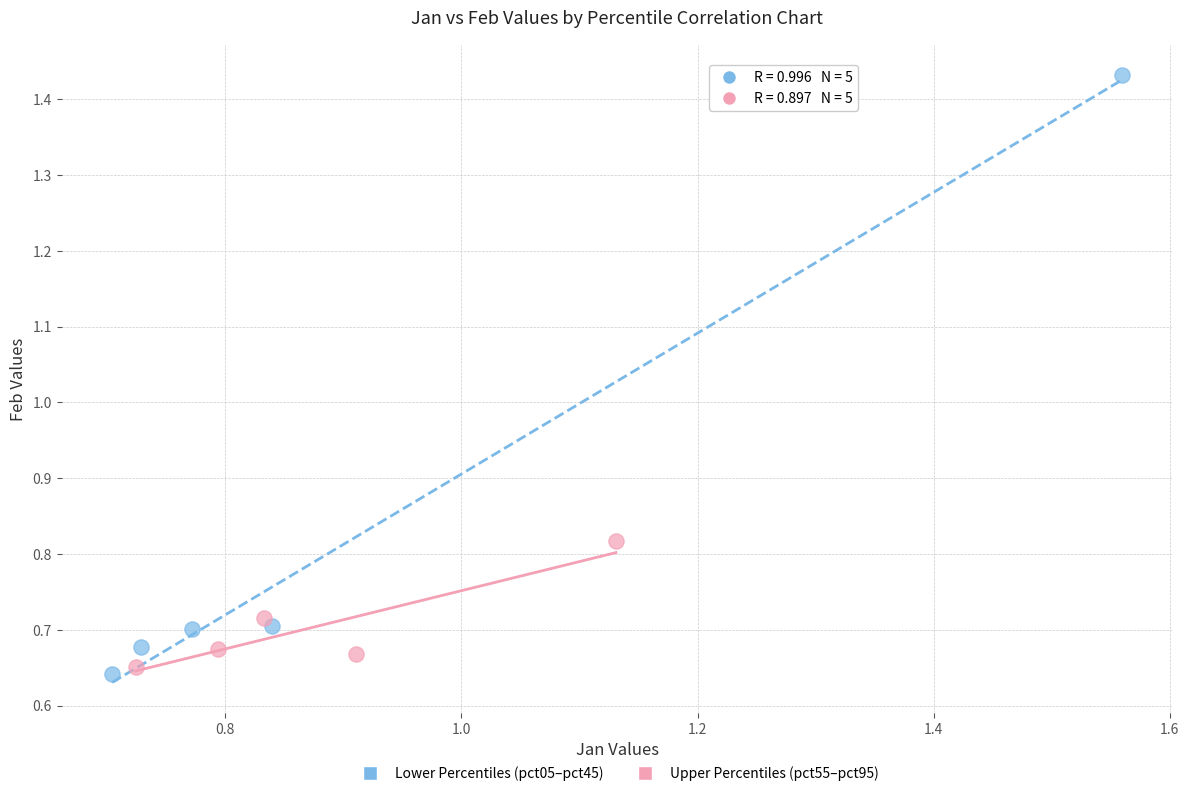

What are all the series names shown in the legend?

Lower Percentiles (pct05–pct45), Upper Percentiles (pct55–pct95)